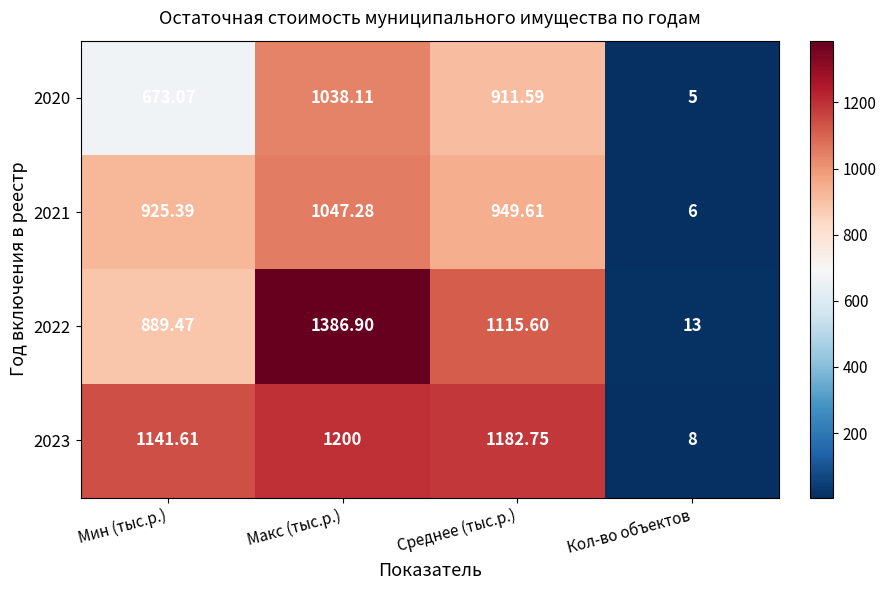

List the labels in order of 2022 value, largest first.

Макс (тыс.р.), Среднее (тыс.р.), Мин (тыс.р.), Кол-во объектов